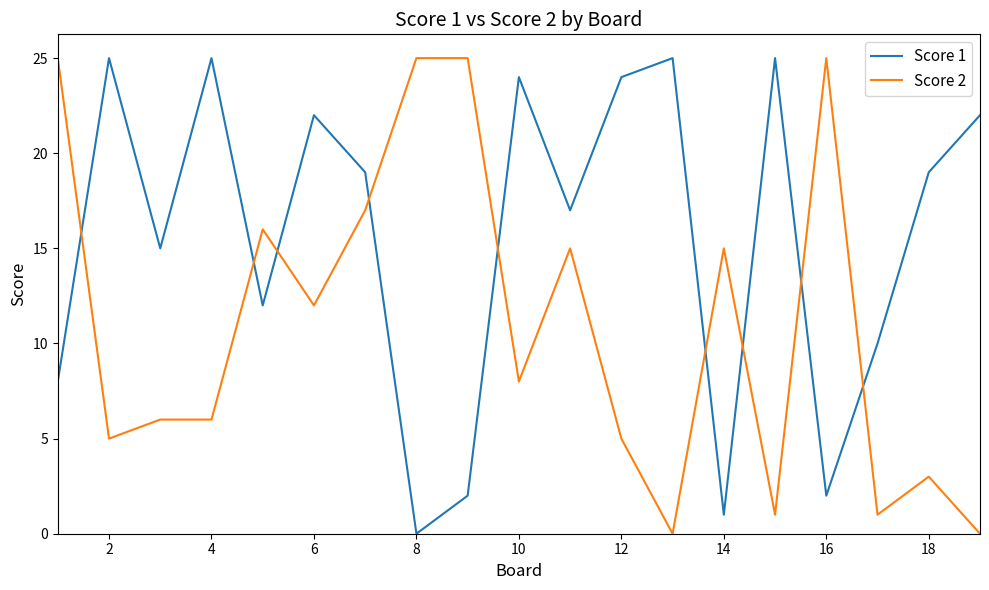

What is the greatest value displayed?

25